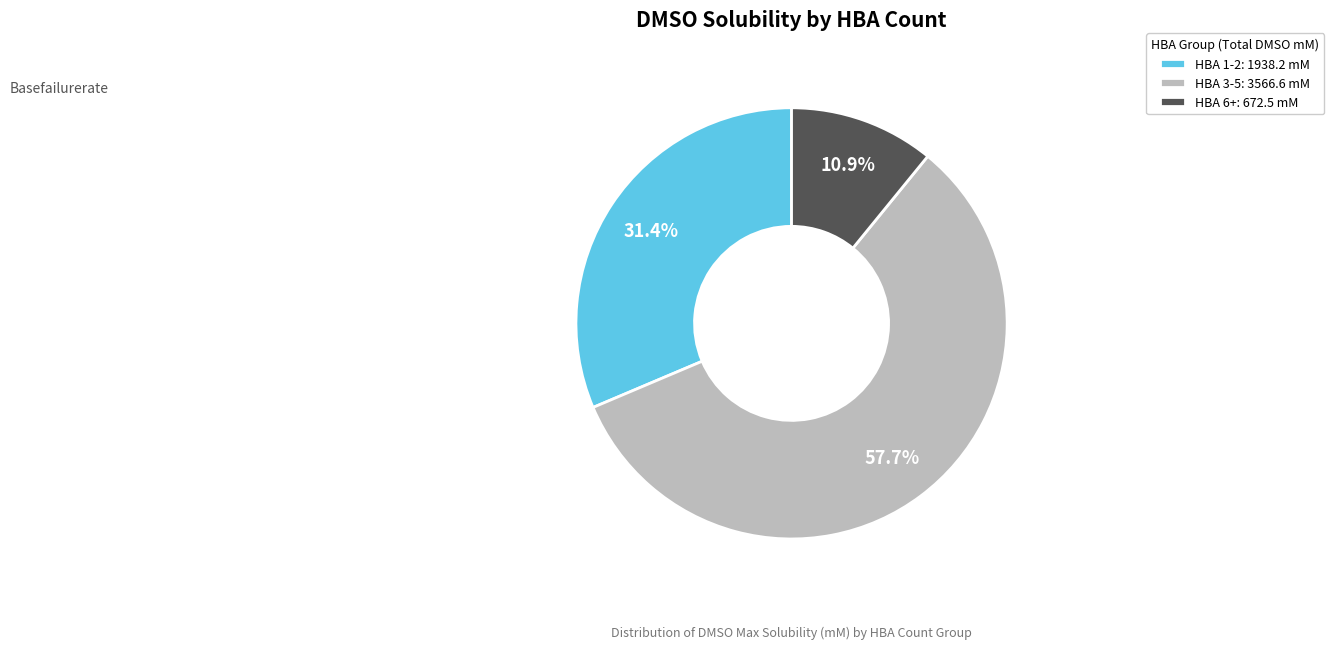

Which slice represents more than half of the pie?

HBA 3-5: 3566.6 mM